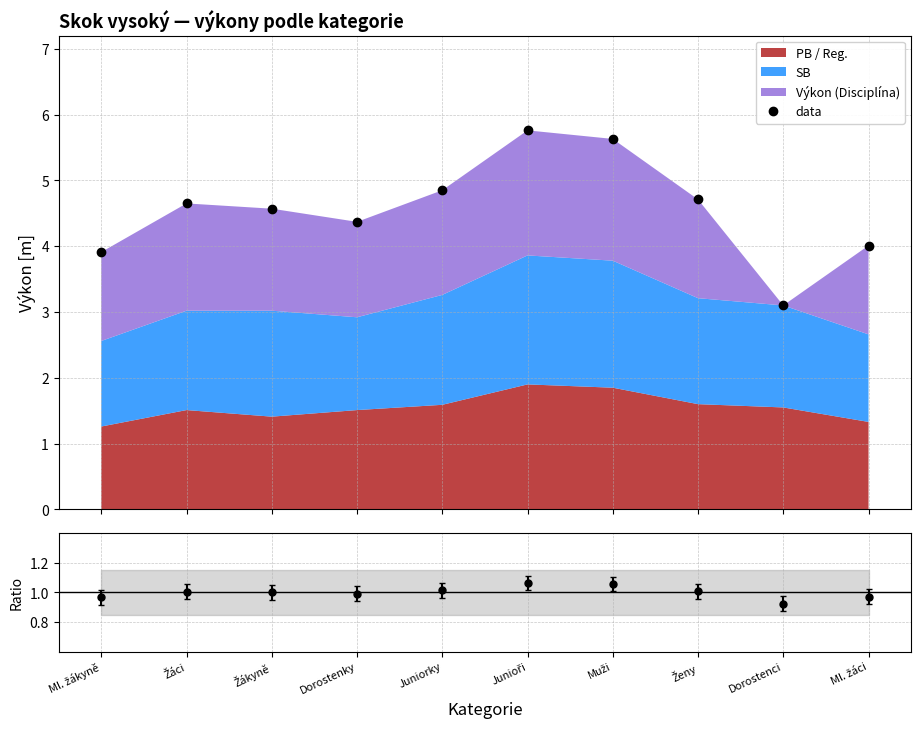

Which series has the largest range (max minus min)?

data